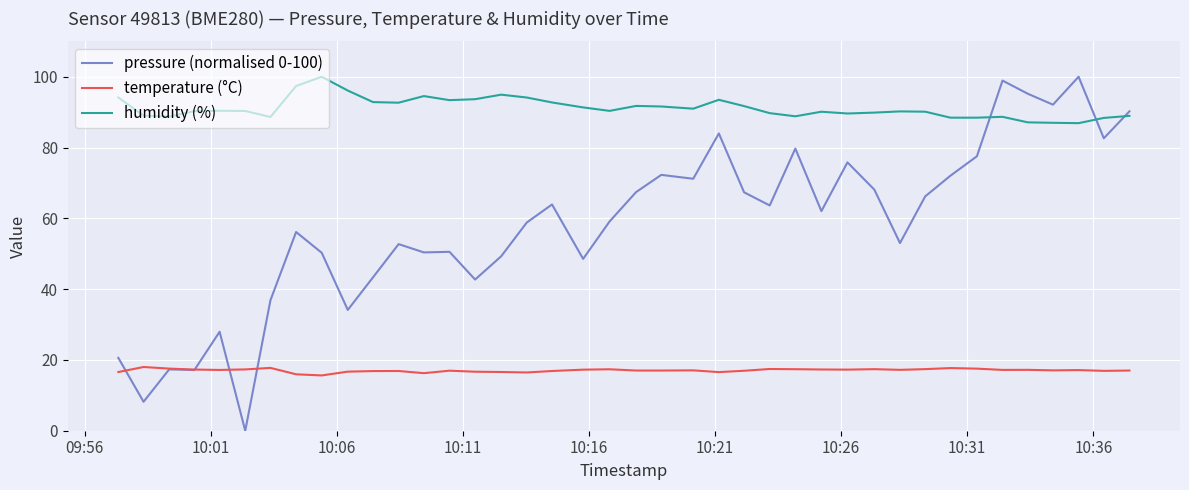

What is the average value of the temperature (°C) series?

17.0